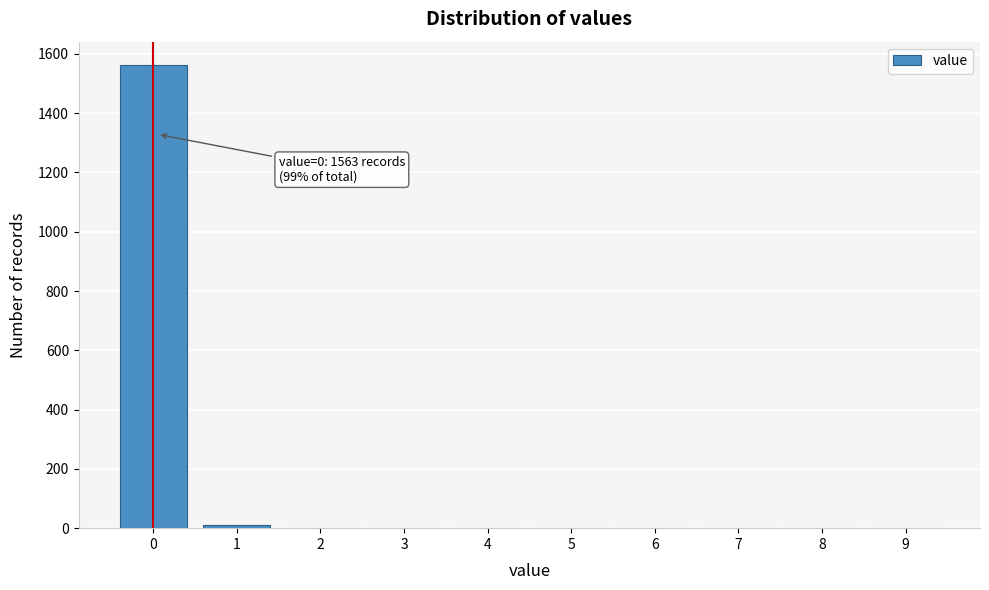

Reading left to right, transcribe all the data shown in this chart.

0=1563	1=10	2=0	3=0	4=0	5=0	6=0	7=0	8=0	9=0